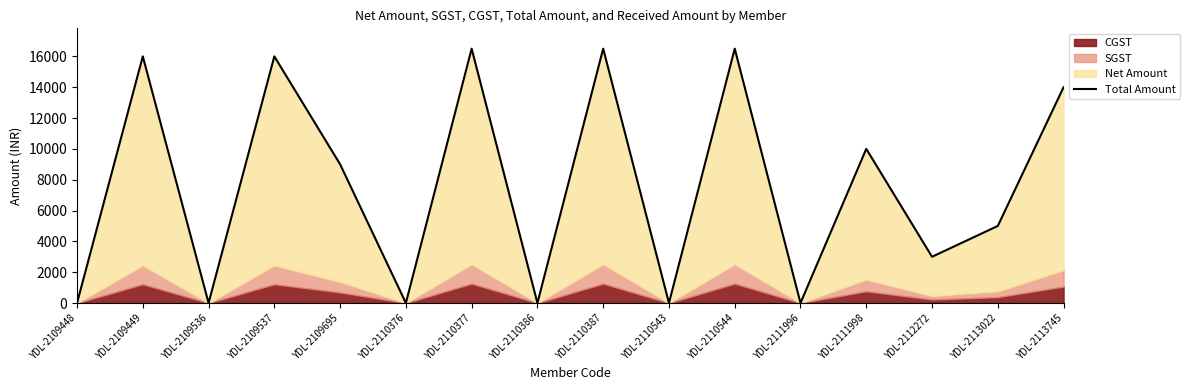

True or false: the data shows 0 at YDL-2110543.

True